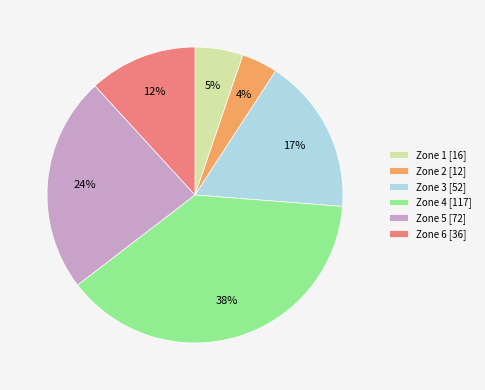

Rank the categories by value from lowest to highest.

Zone 2, Zone 1, Zone 6, Zone 3, Zone 5, Zone 4